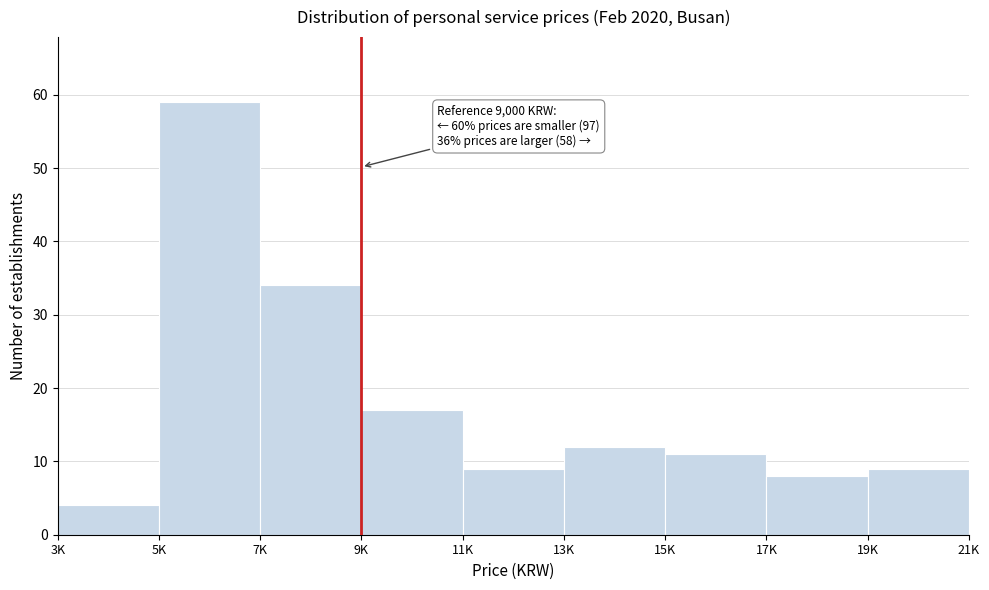

Reading left to right, list all the values displayed in this chart.

4	59	34	17	9	12	11	8	9